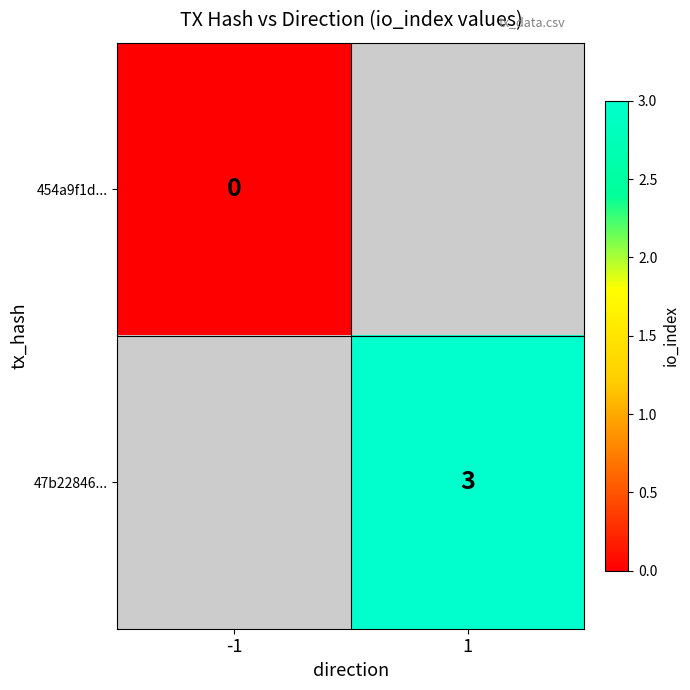

Between -1 and 1, which is larger?

1